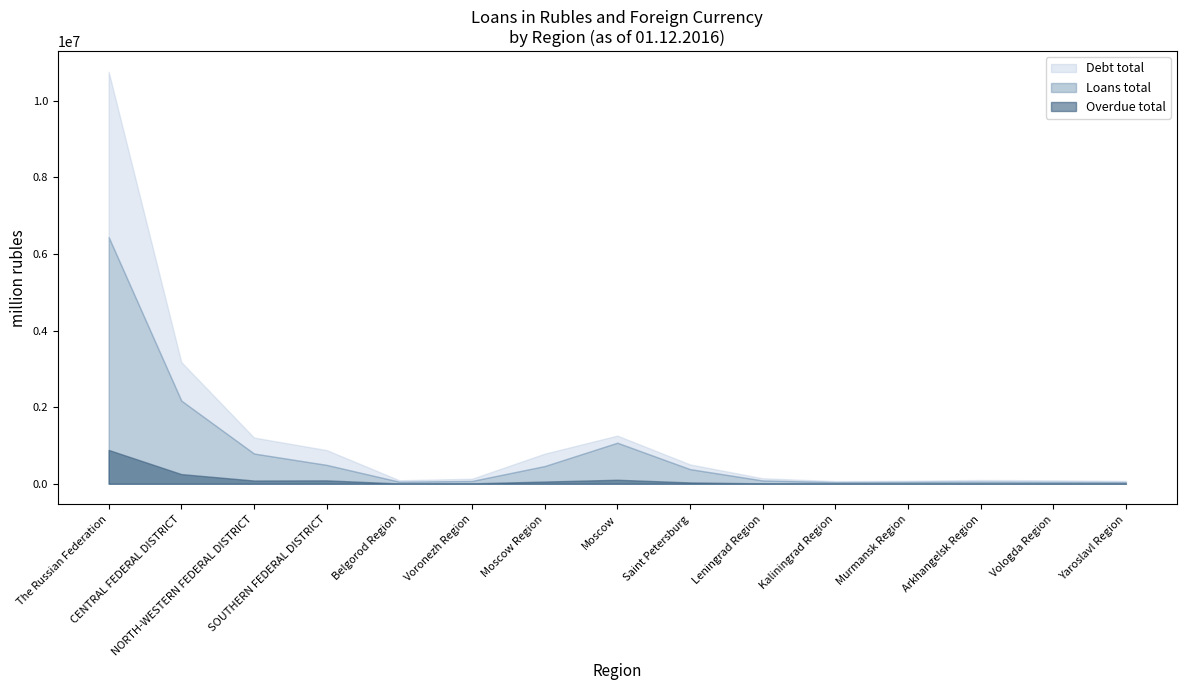

Count the number of data series in this chart.

3